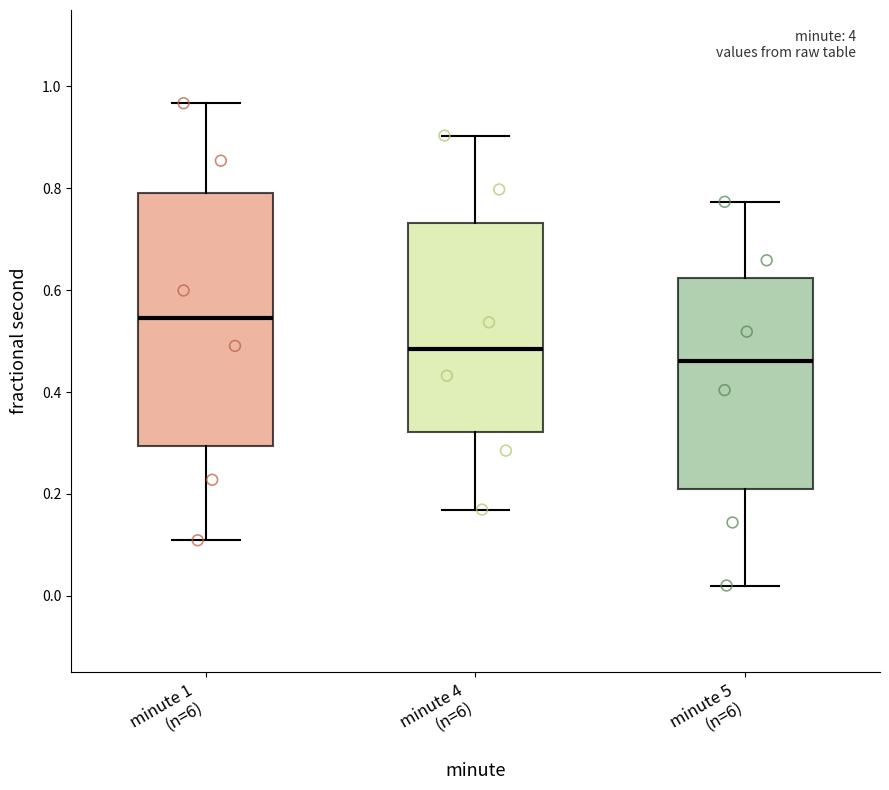

Comparing the boxes themselves (not the whiskers), which one is the tallest?

minute 1 (n=6)